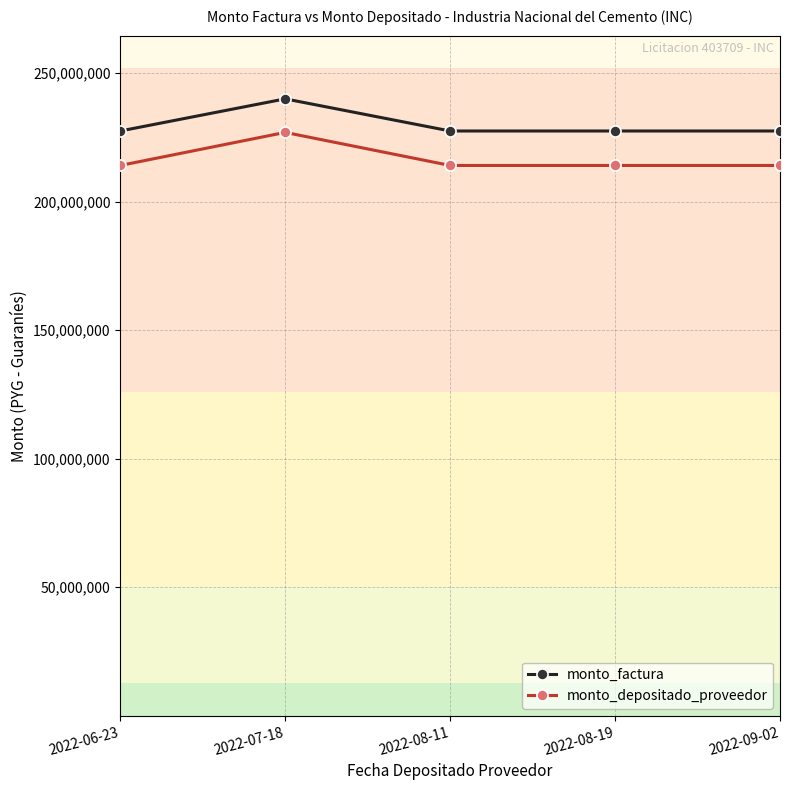

Rank the series by their maximum value, from highest to lowest.

monto_factura, monto_depositado_proveedor